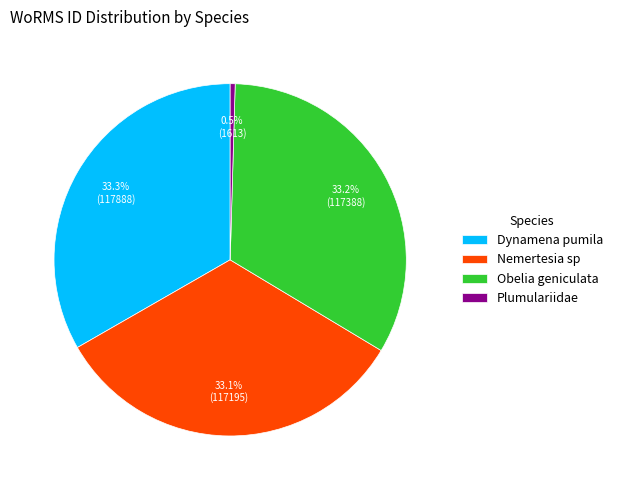

Between Plumulariidae and Obelia geniculata, which is larger?

Obelia geniculata